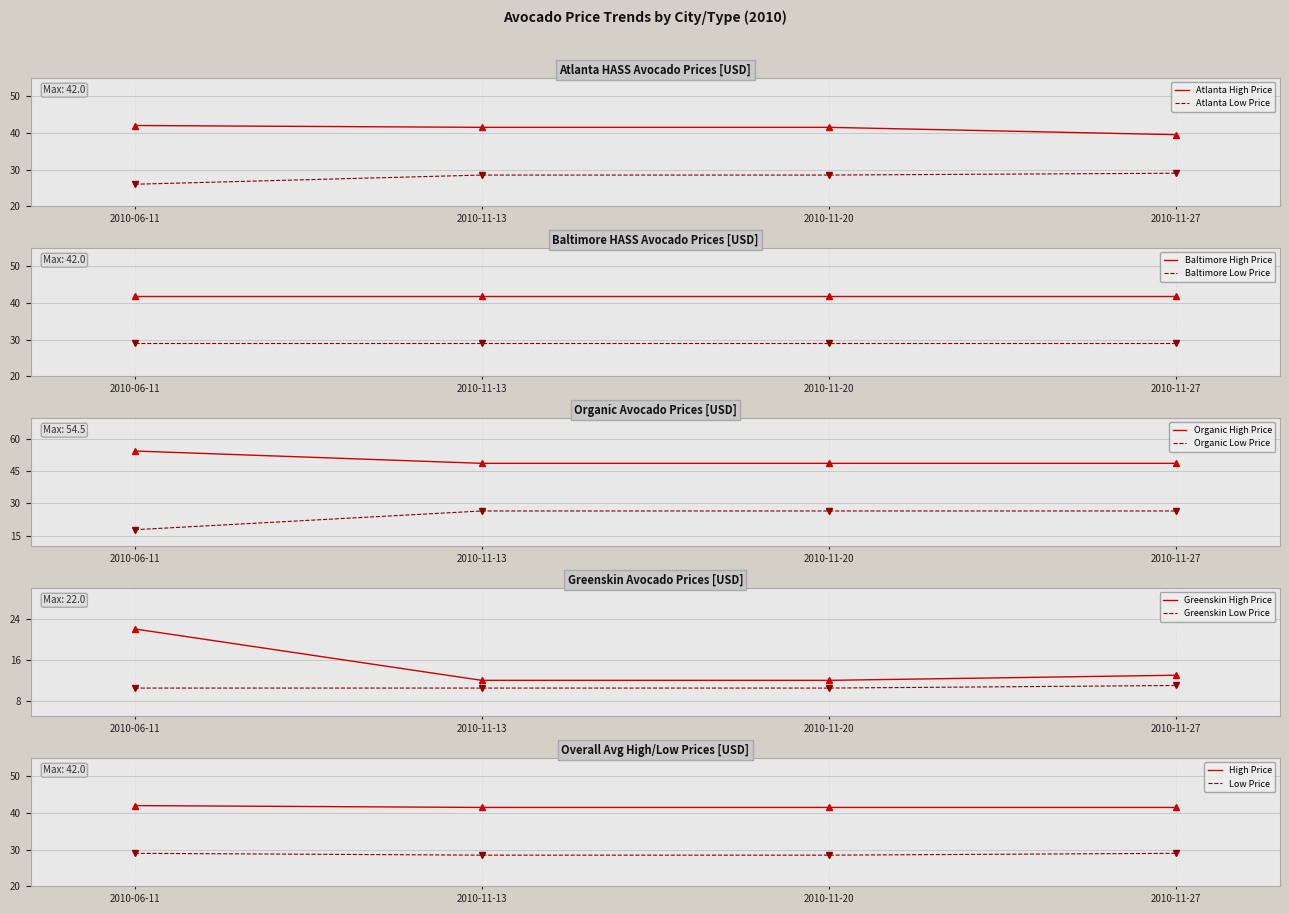

What is the difference between the highest and lowest values at 2010-11-20?

20.2